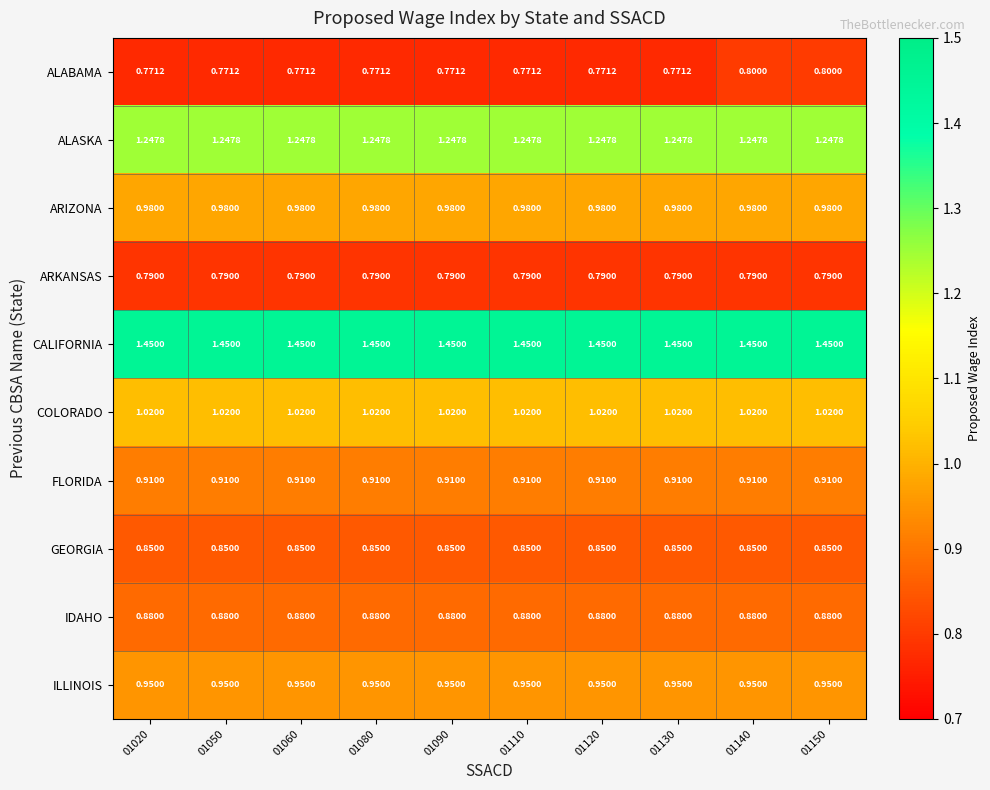

At 01110, list the series in order from smallest to largest.

ALABAMA, ARKANSAS, GEORGIA, IDAHO, FLORIDA, ILLINOIS, ARIZONA, COLORADO, ALASKA, CALIFORNIA